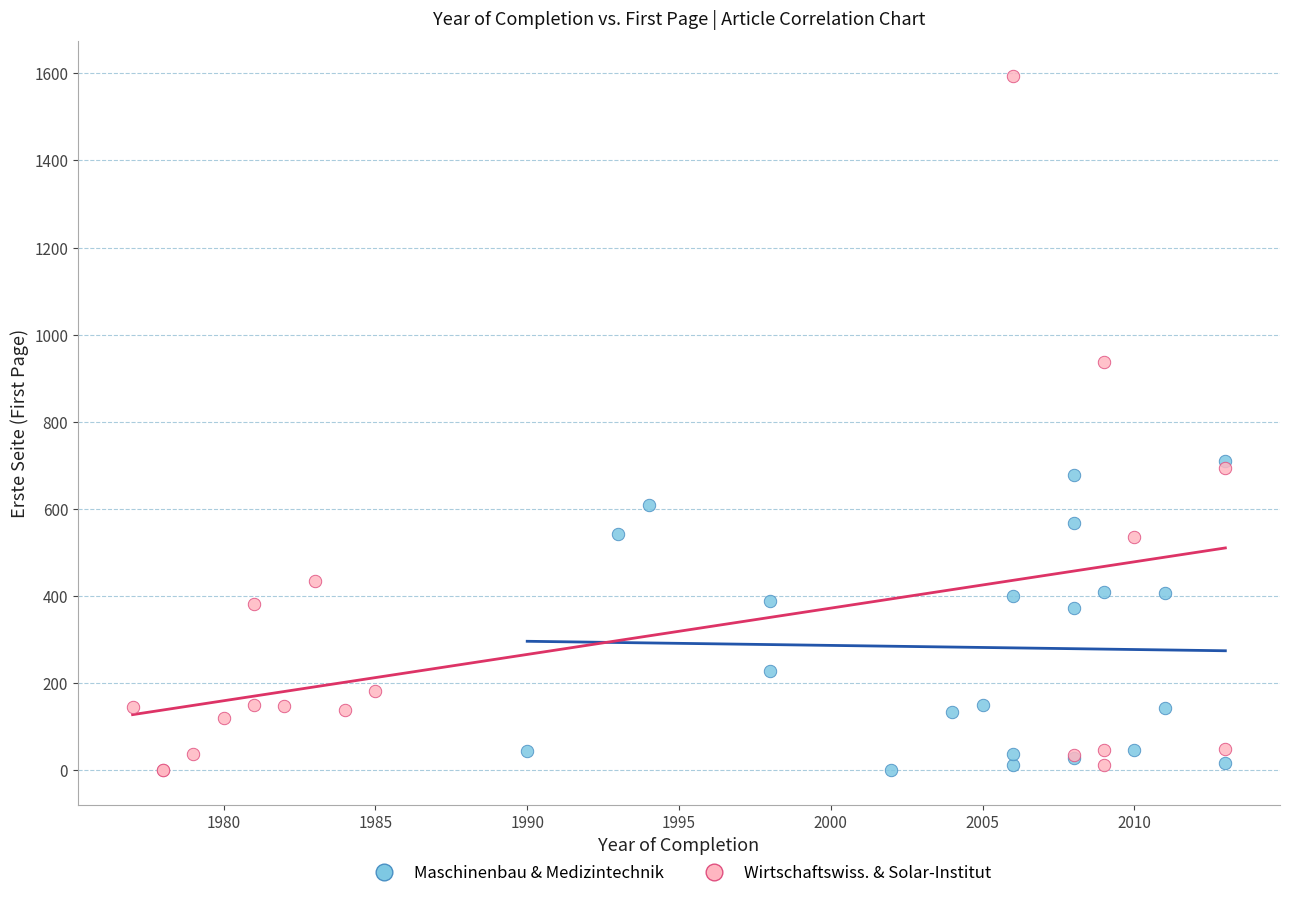

What are all the series names shown in the legend?

Maschinenbau & Medizintechnik, Wirtschaftswiss. & Solar-Institut